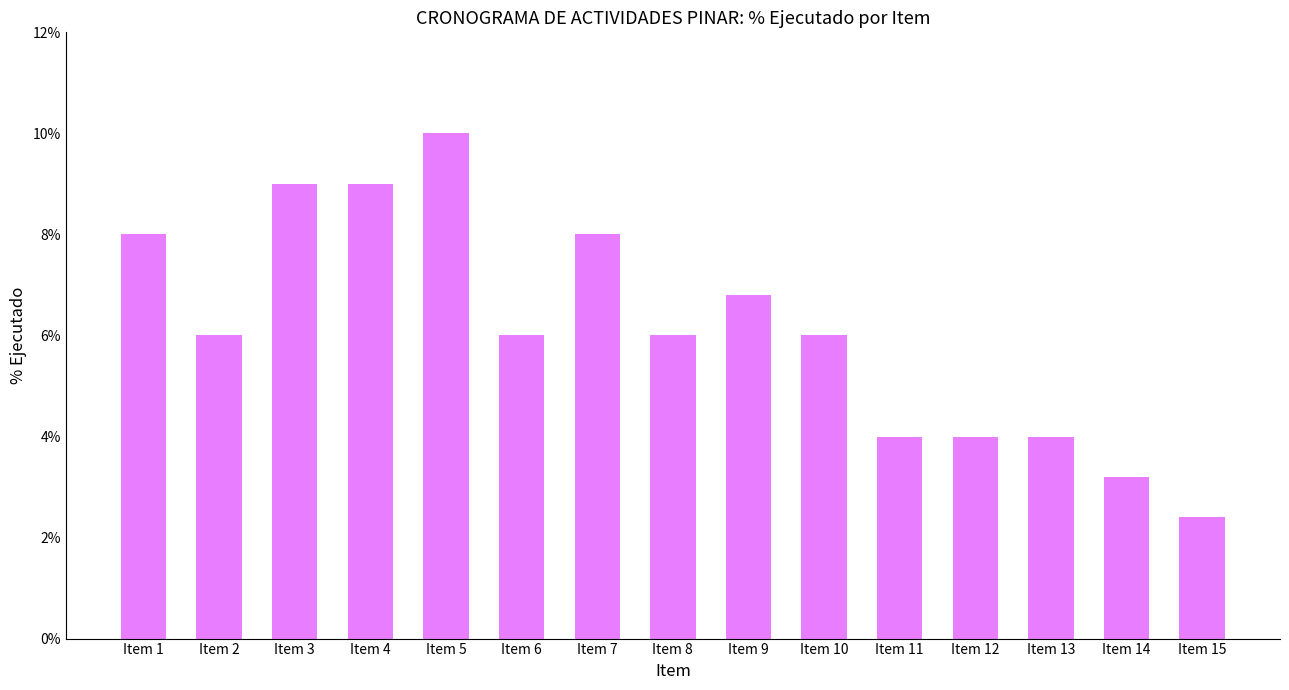

How many values are between 0 and 1?

15